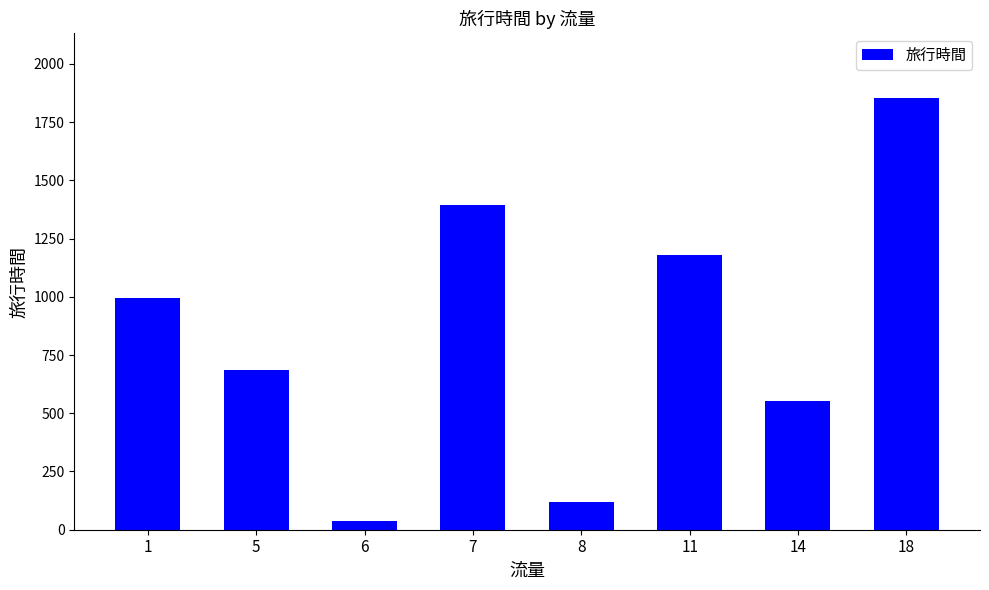

Reading left to right, transcribe all the data shown in this chart.

993.1	684.2	39.0	1396.0	119.0	1181.0	551.0	1853.0